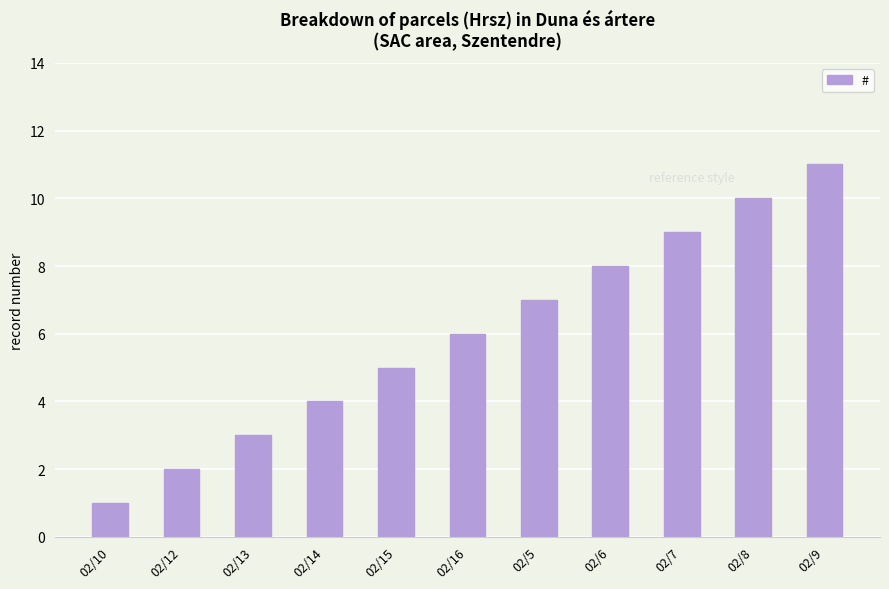

What is the ratio of the value at 02/6 to the value at 02/12?

4.0